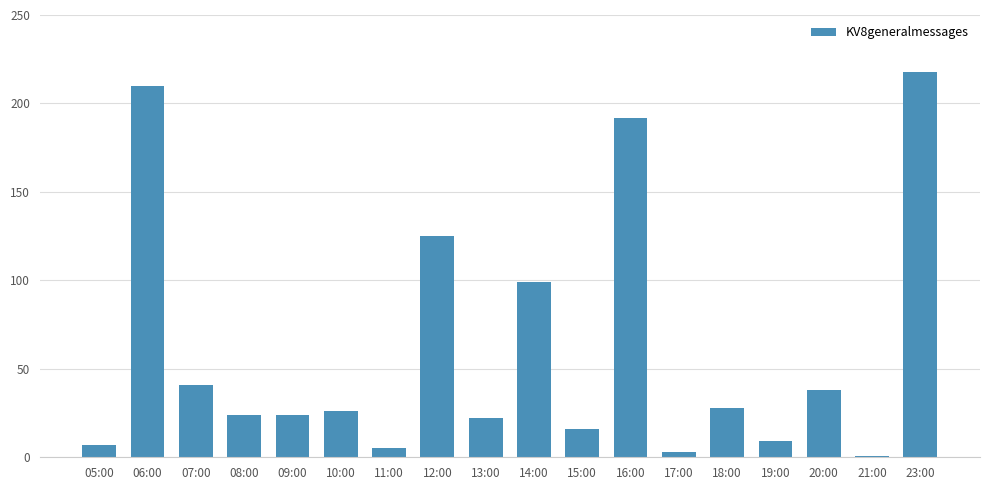

Which label corresponds to the largest value in the chart?

23:00